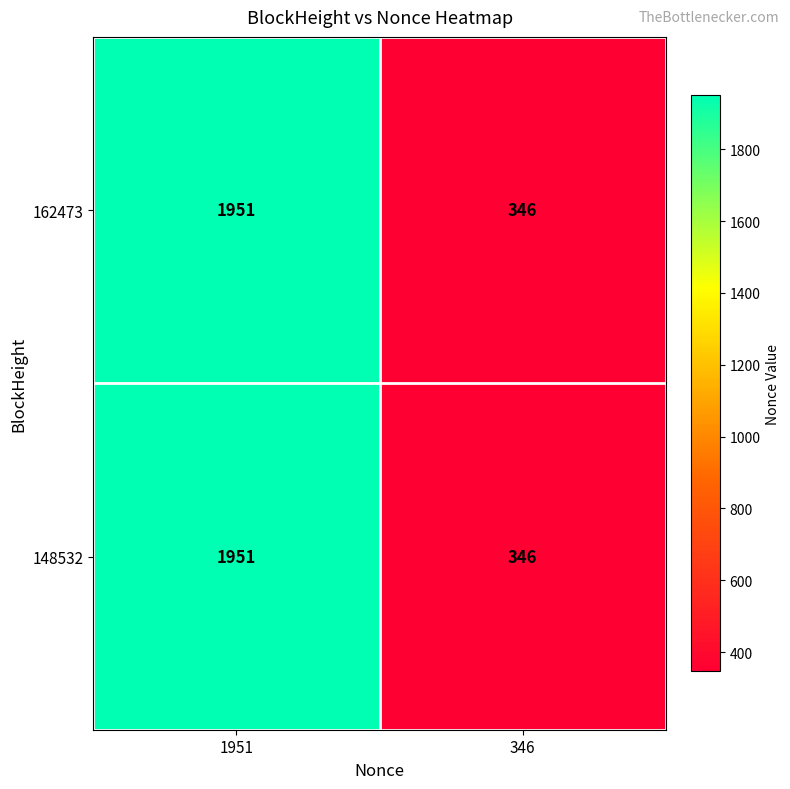

True or false: 162473 has a value of 559 at 346.

False